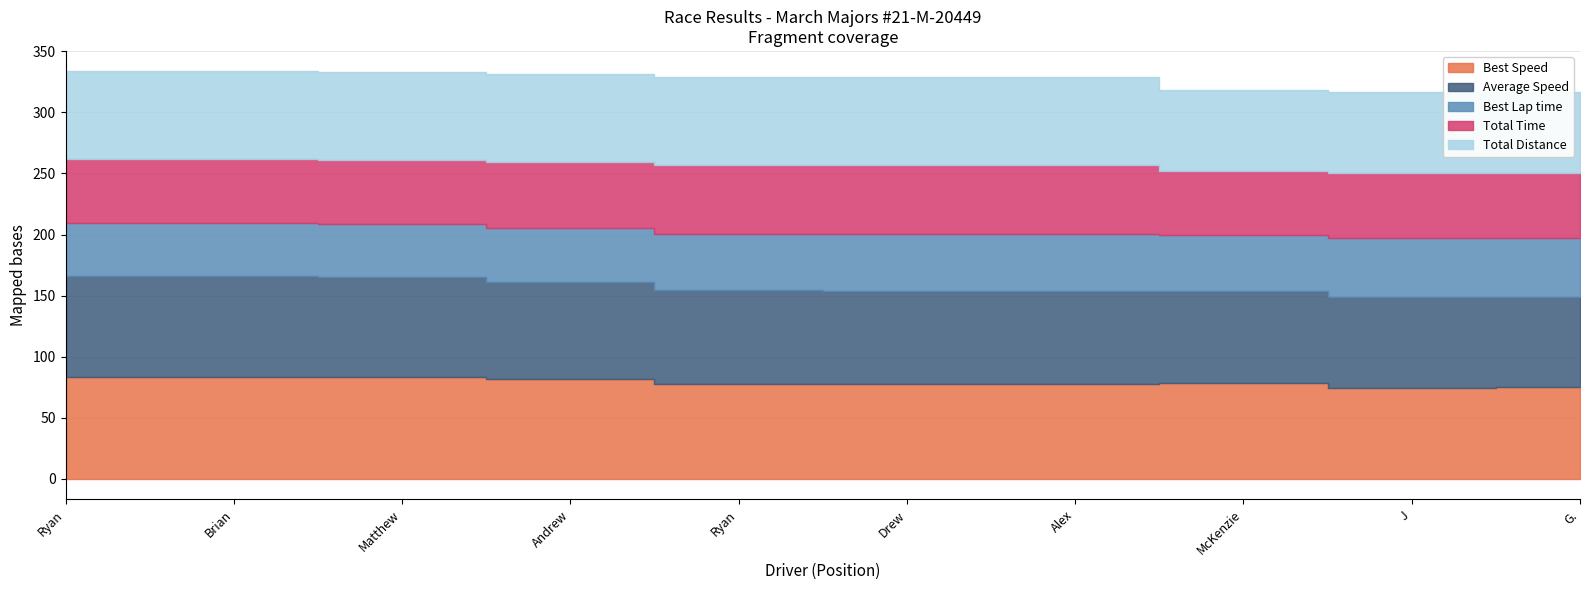

True or false: Total Distance has a value of 36.5 at J B Swan.

False